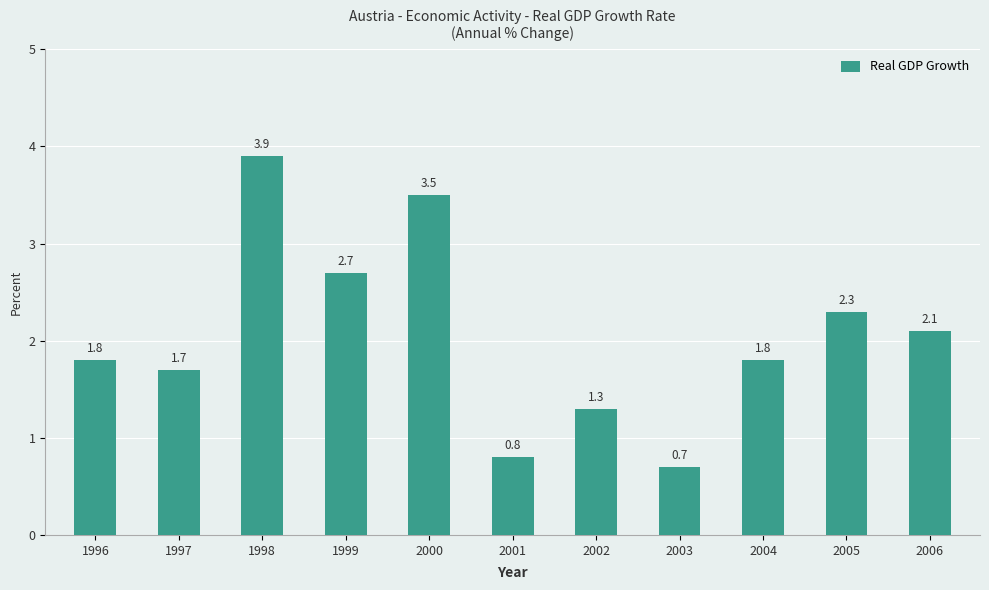

At which category does the chart reach its peak across all series?

1998